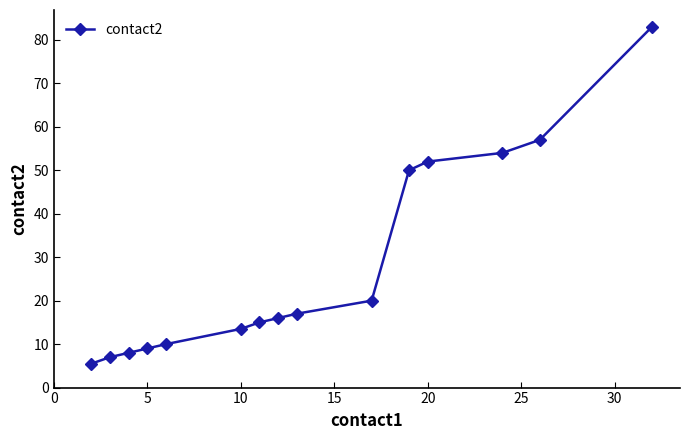

How many data points are less than 16?

7